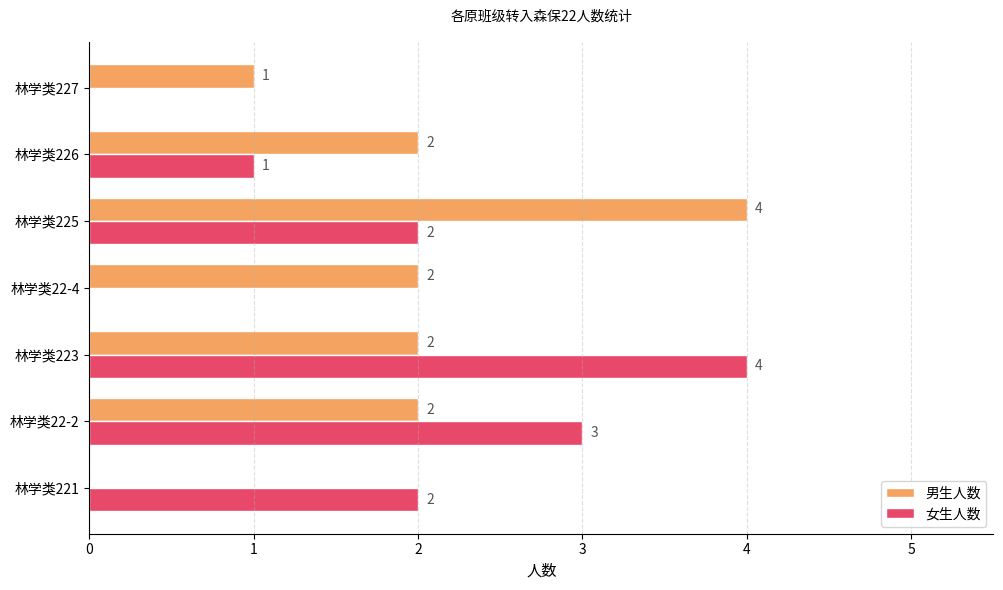

Which series has the largest total across all categories?

男生人数